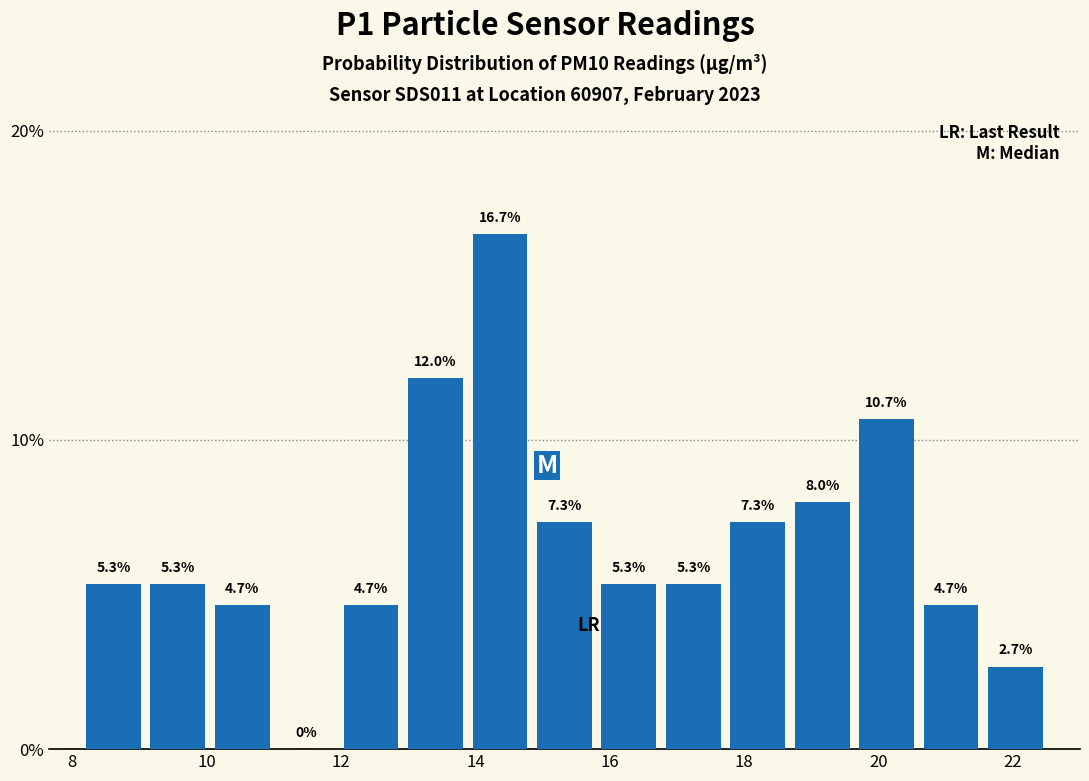

Reading left to right, transcribe this chart: for each bar, give the range it covers on the x-axis and its height. The bar edges are not printed on the chart, so give them approximately, as read against the axis.

8.2 to 9.0: 5.3
9.0 to 10.0: 5.3
10.0 to 11.0: 4.7
11.0 to 12.0: 0.0
12.0 to 13.0: 4.7
13.0 to 13.8: 12.0
13.8 to 14.8: 16.7
14.8 to 15.8: 7.3
15.8 to 16.8: 5.3
16.8 to 17.8: 5.3
17.8 to 18.6: 7.3
18.6 to 19.6: 8.0
19.6 to 20.6: 10.7
20.6 to 21.6: 4.7
21.6 to 22.6: 2.7